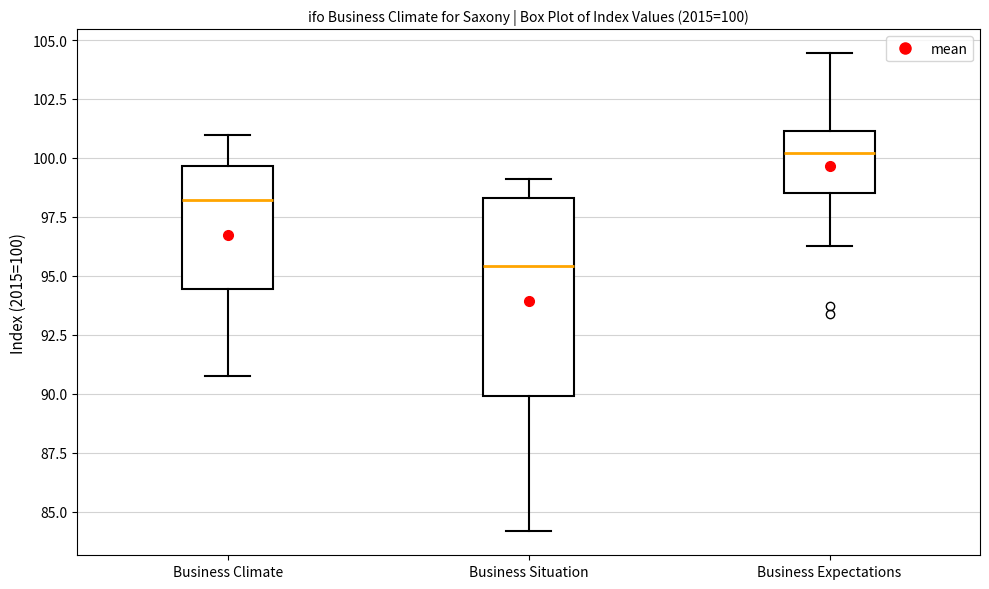

Which box is the tallest, from its lower edge to its upper edge?

Business Situation